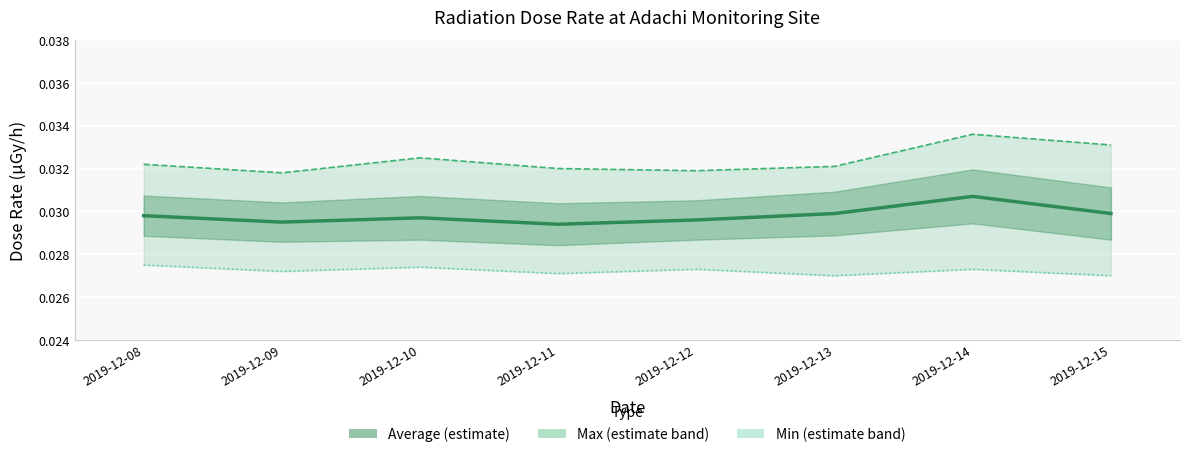

Rank the series by their maximum value, from highest to lowest.

Max dose rate, Average dose rate, Min dose rate